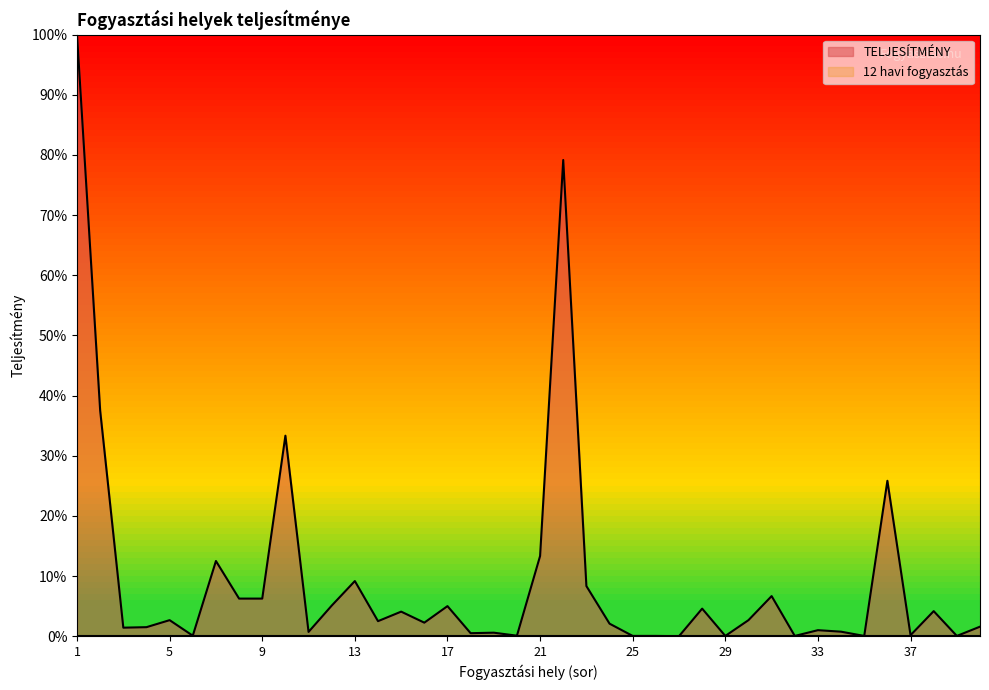

True or false: there are more than 0 points higher than both neighbors.

True